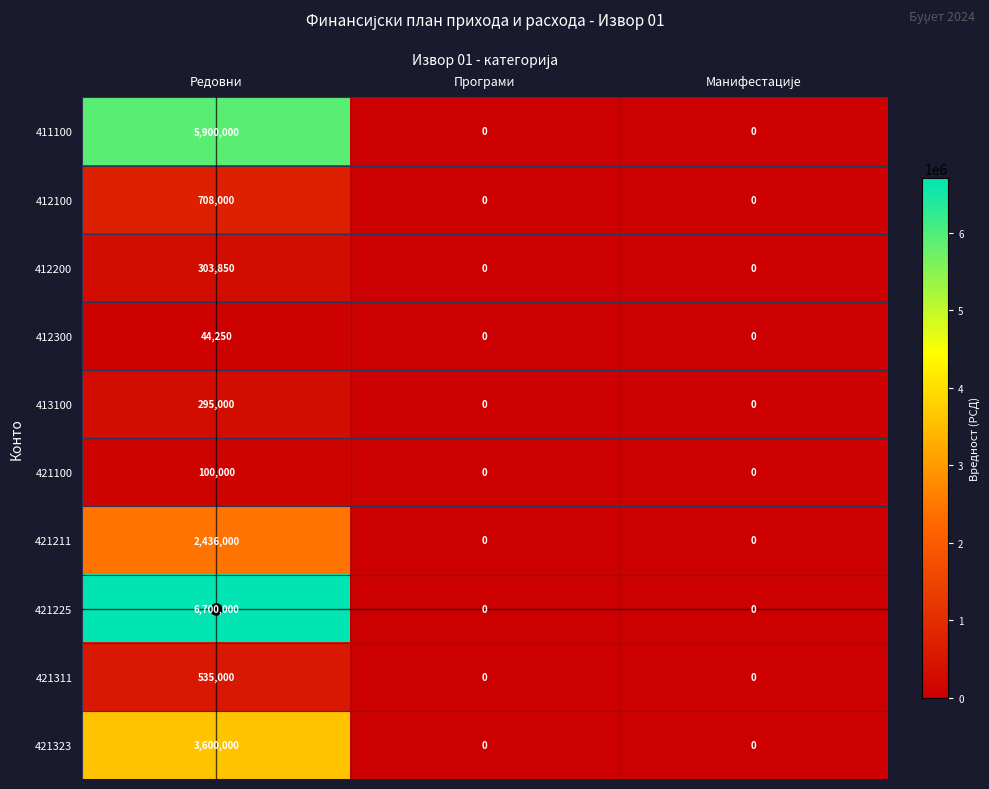

At which category is the sum across all series the highest?

Редовни